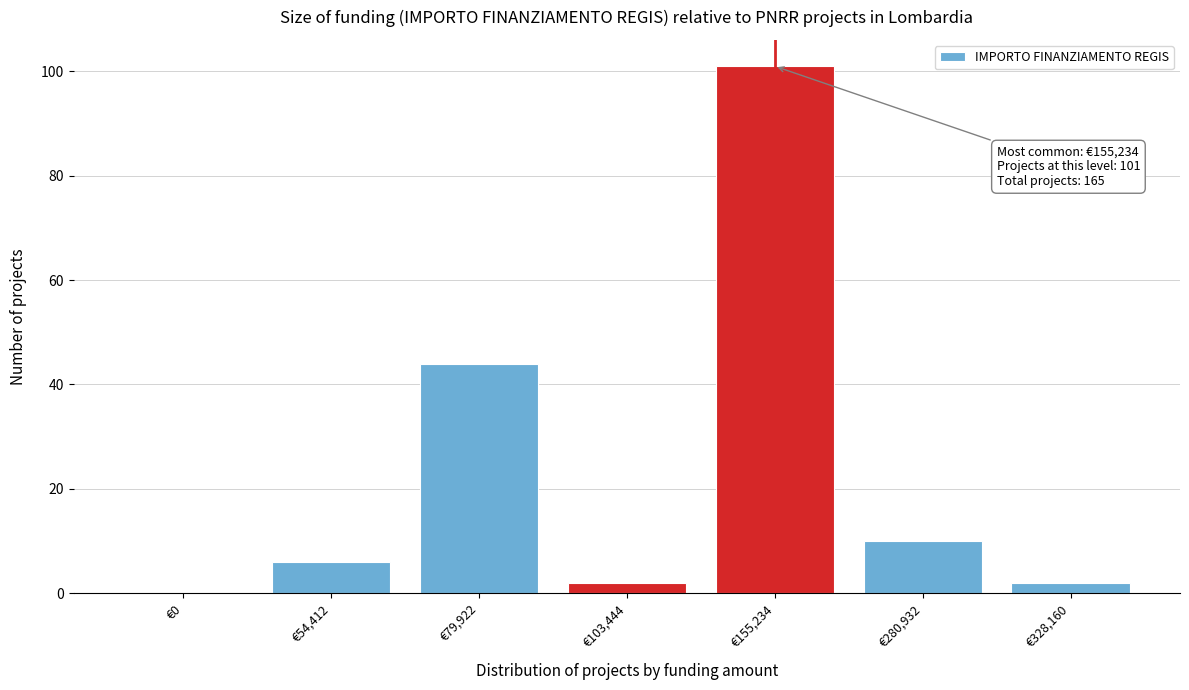

Reading left to right, transcribe all the data shown in this chart.

€0=0	€54,412=6	€79,922=44	€103,444=2	€155,234=101	€280,932=10	€328,160=2